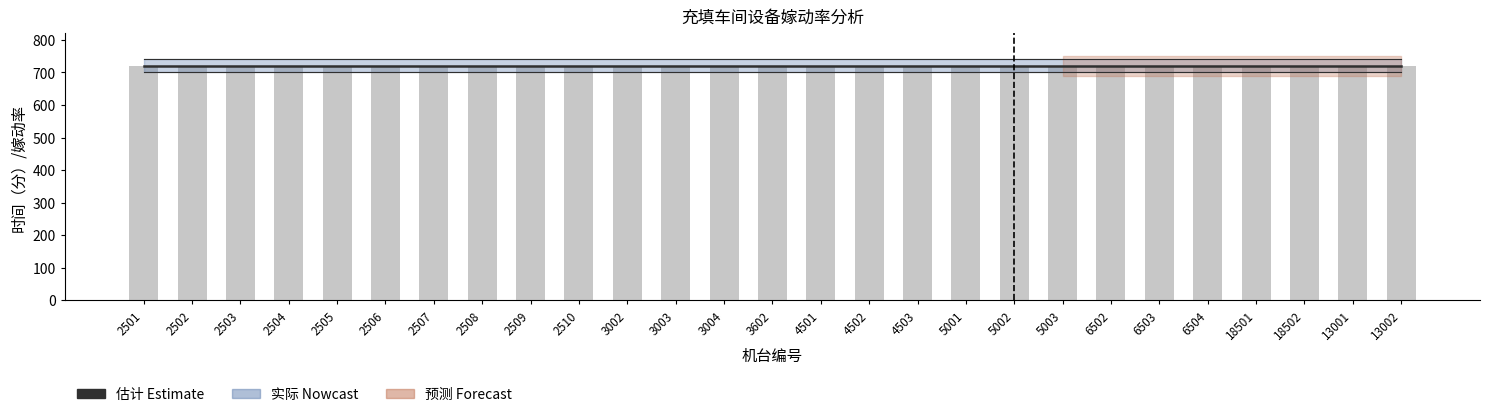

At which category is the sum across all series the highest?

2501